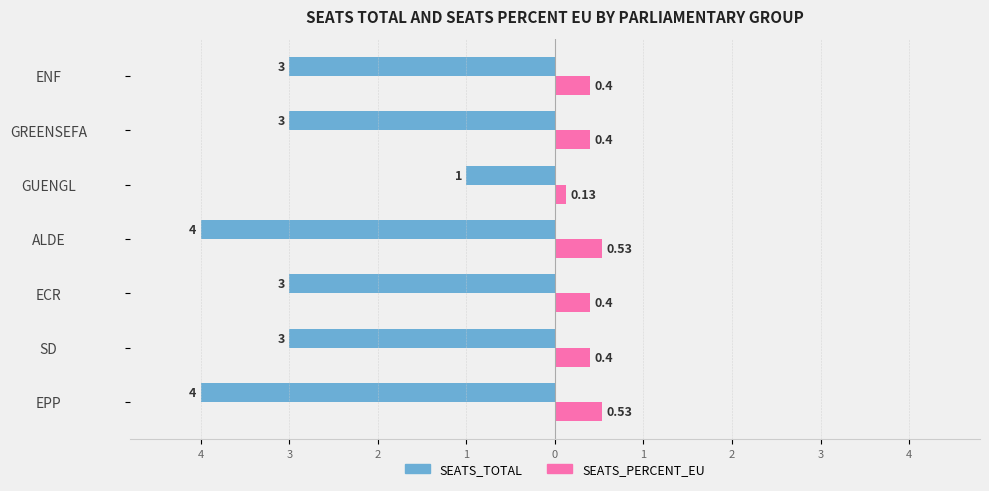

What are all the series names shown in the legend?

SEATS_TOTAL, SEATS_PERCENT_EU